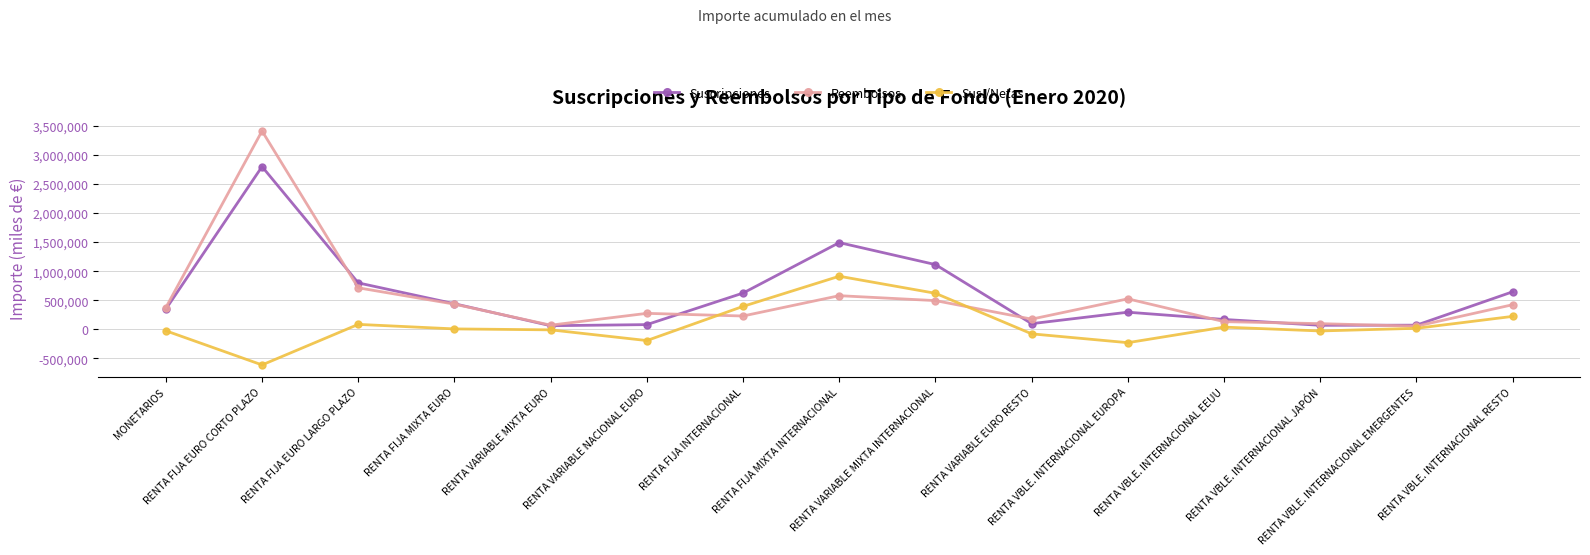

Which series has the widest spread of values?

Reembolsos